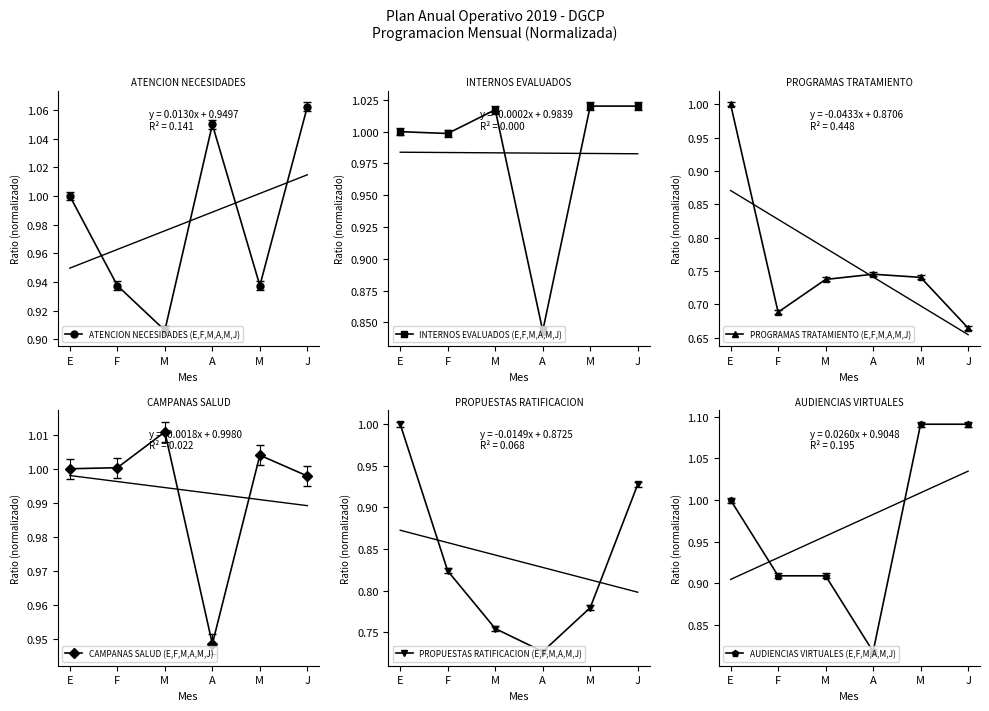

List the labels in order of INTERNOS EVALUADOS (E,F,M,A,M,J) value, largest first.

M, J, M, E, F, A